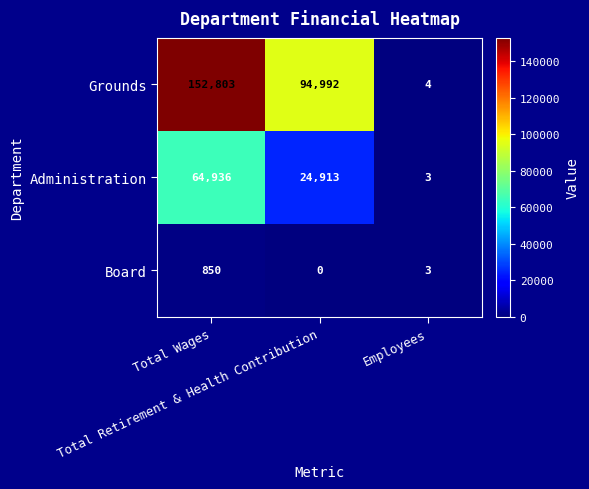

List the series in order of their peak value, lowest first.

Board, Administration, Grounds